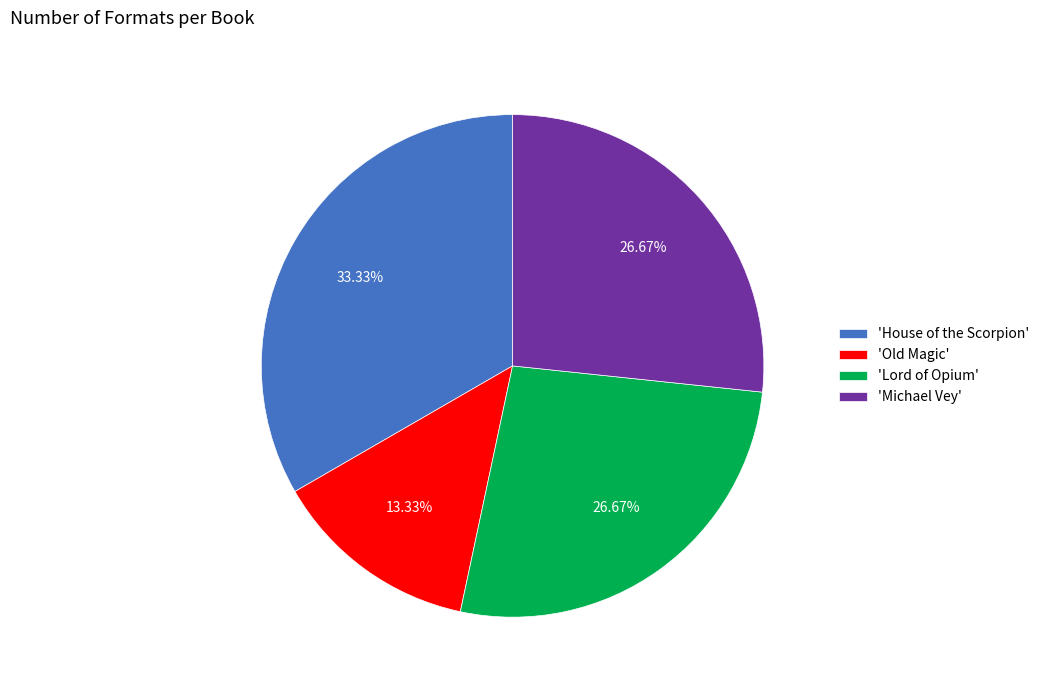

Is there a majority slice in this chart?

No